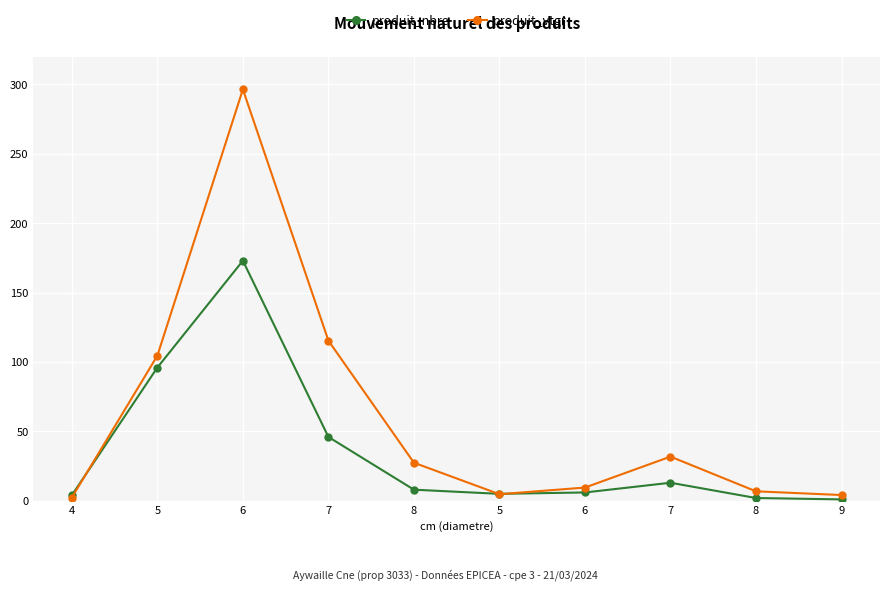

How many values in the produit_vtgr series exceed 27?

5